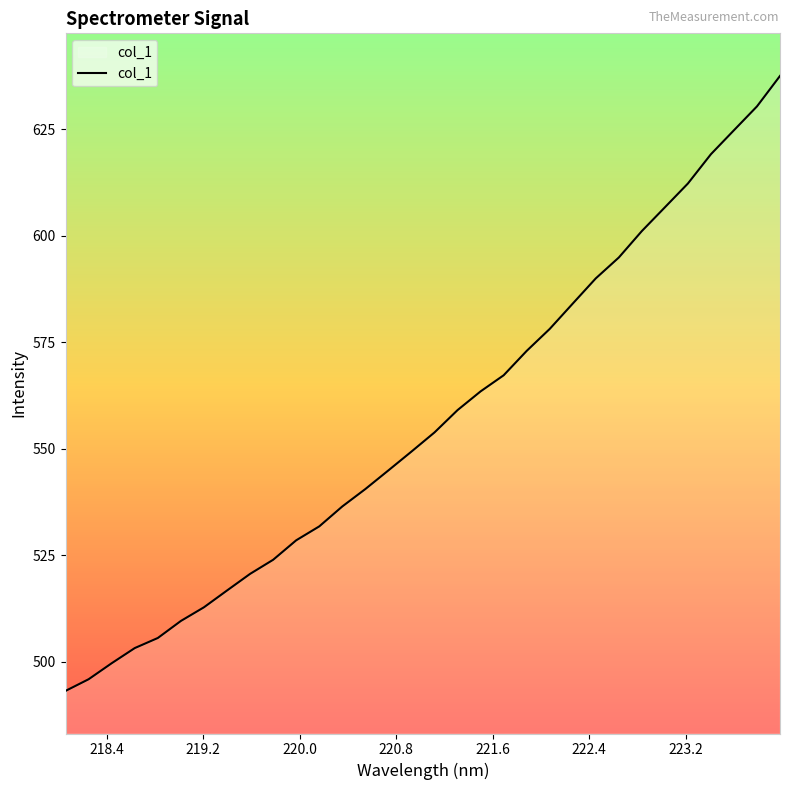

What is the difference between the maximum and minimum values?

144.4